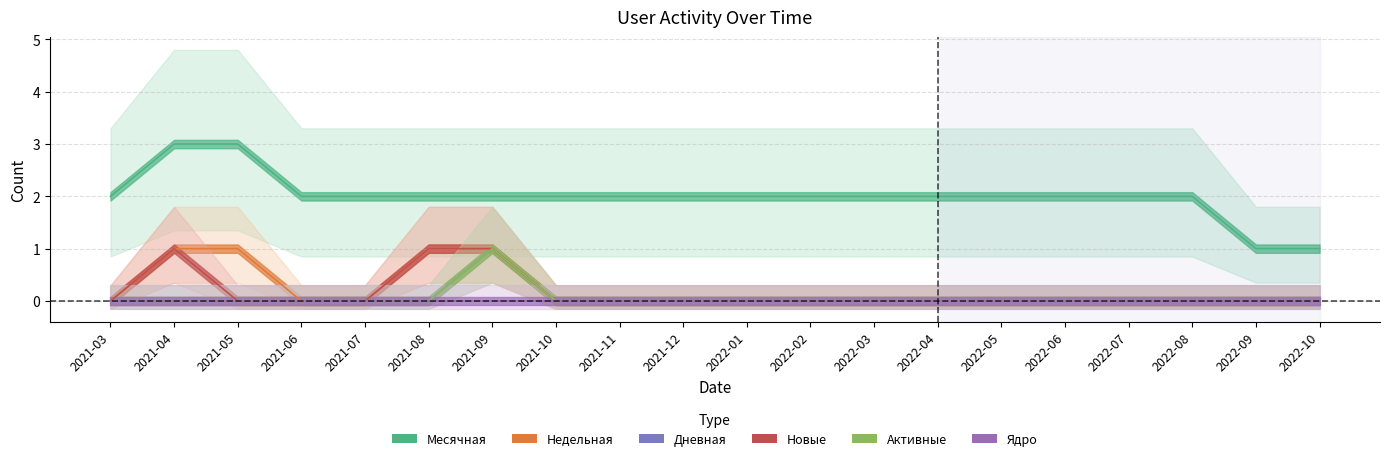

The value of Недельная at 2022-01 is 0. True or false?

False